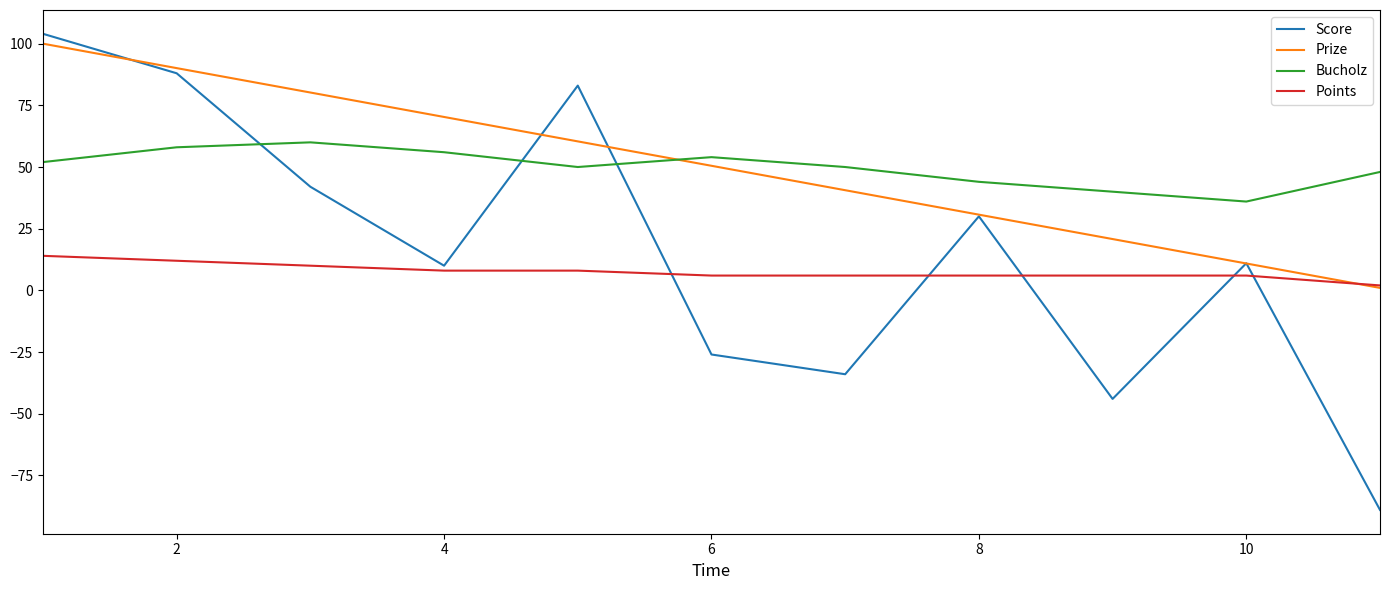

List the series in order of their peak value, lowest first.

Points, Bucholz, Prize, Score